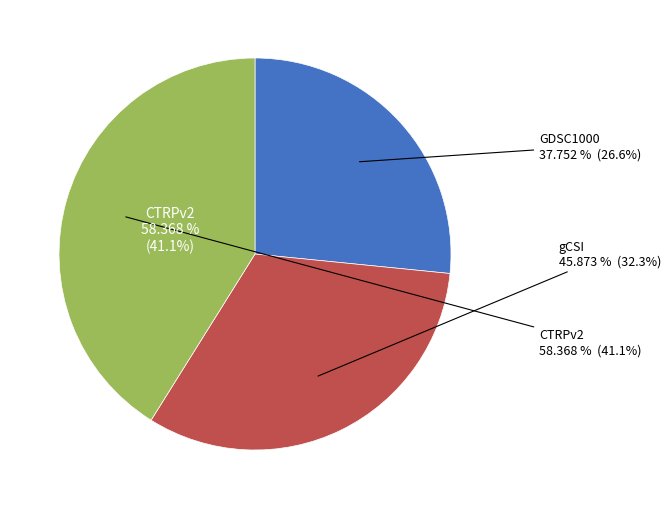

Is there a majority slice in this chart?

No